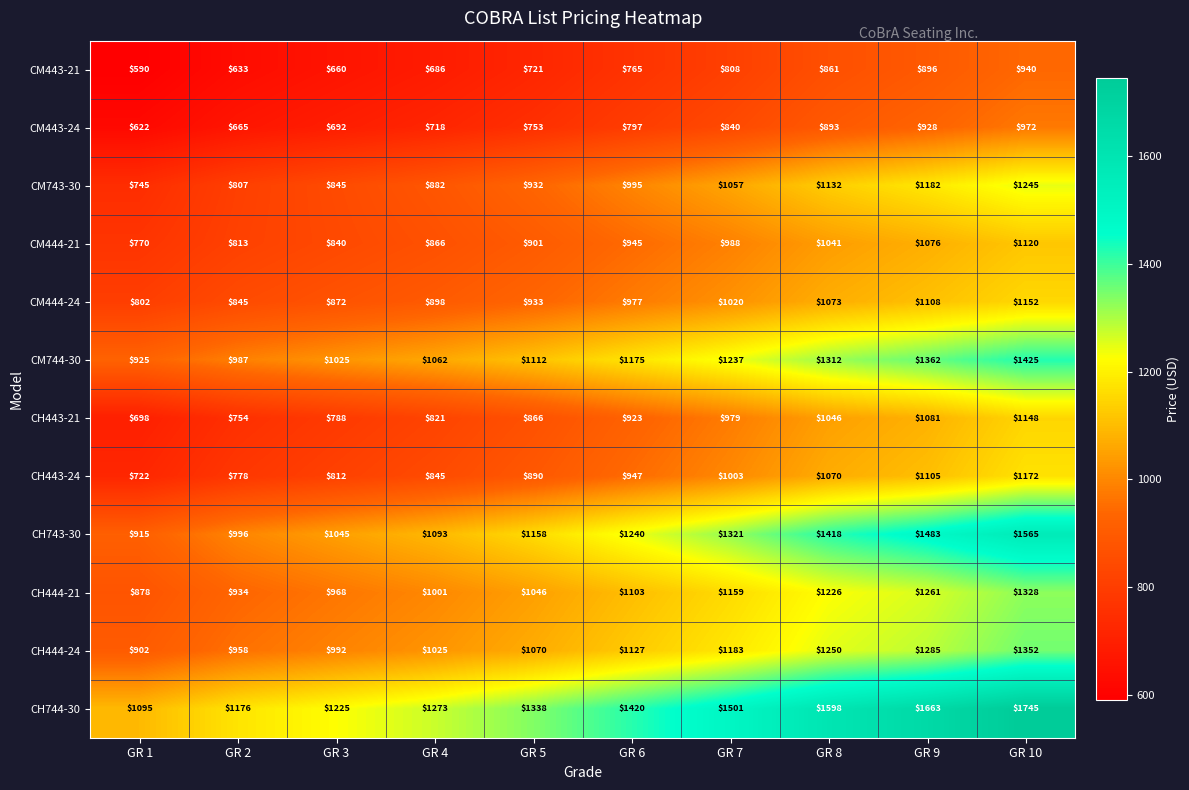

What is the total value across all series at GR 5?

11720